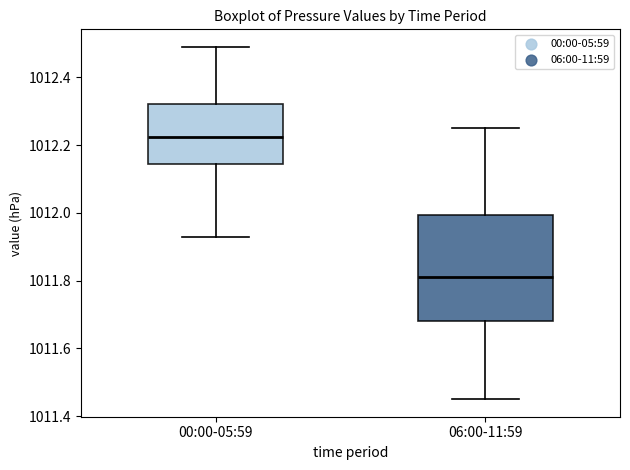

Comparing the boxes themselves (not the whiskers), which one is the tallest?

06:00-11:59